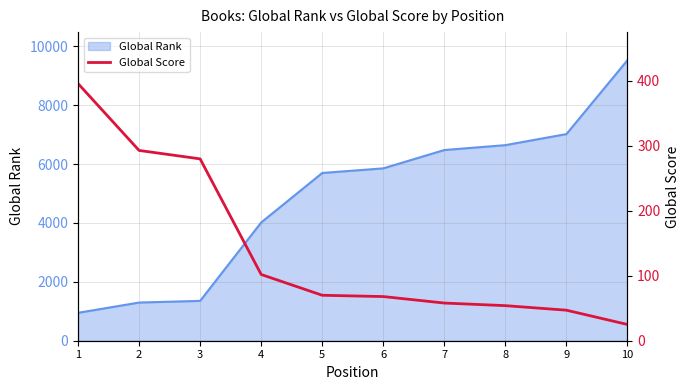

What is the highest value of the Global Rank series?

9532